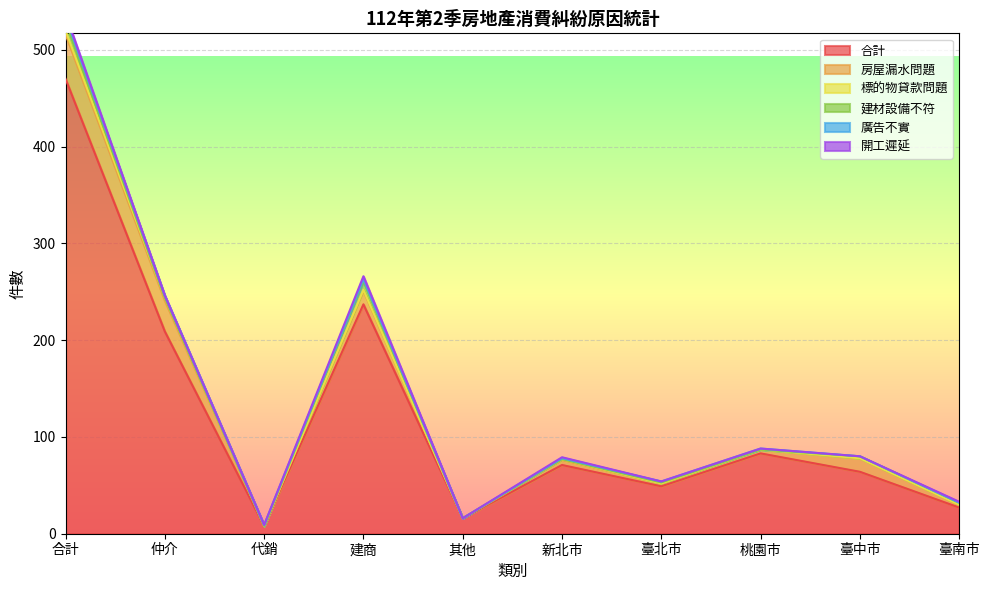

What is the sum of all 標的物貸款問題 values?

9